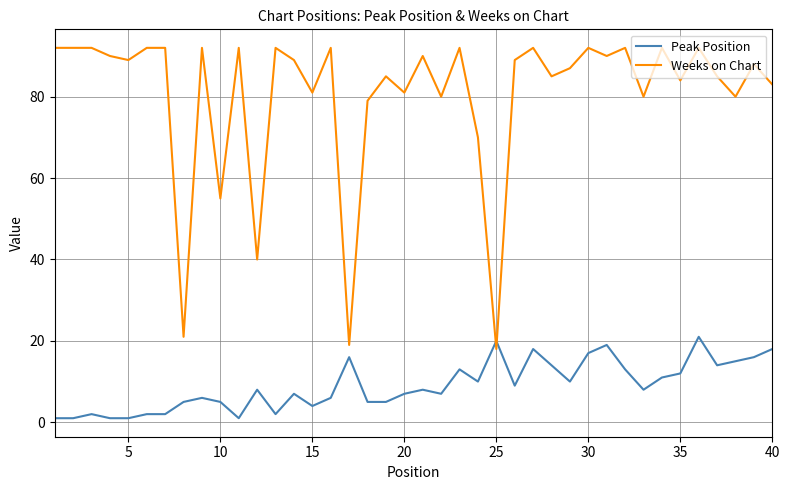

Which series has the largest total across all categories?

Weeks on Chart